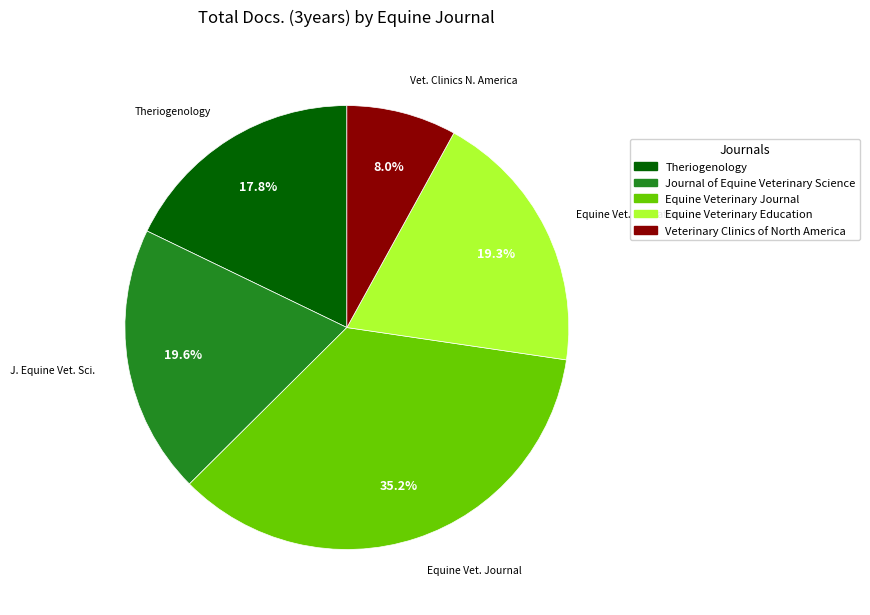

Does Theriogenology account for over 50% of the chart?

No